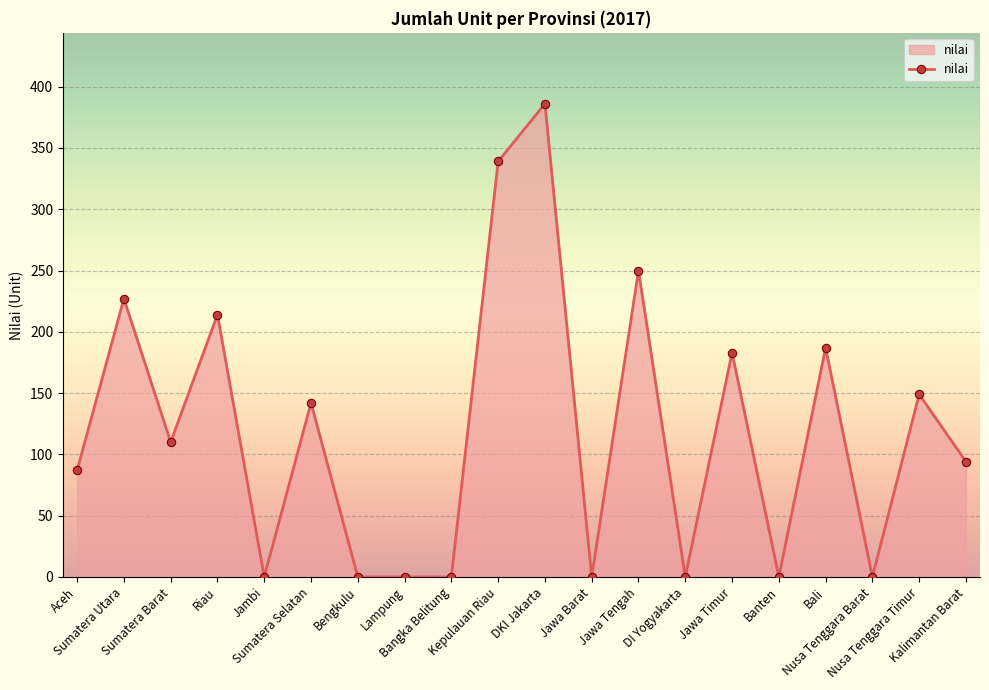

Reading left to right, what are all the values shown in this chart?

Aceh=87	Sumatera Utara=227	Sumatera Barat=110	Riau=214	Jambi=0	Sumatera Selatan=142	Bengkulu=0	Lampung=0	Bangka Belitung=0	Kepulauan Riau=339	DKI Jakarta=386	Jawa Barat=0	Jawa Tengah=250	DI Yogyakarta=0	Jawa Timur=183	Banten=0	Bali=187	Nusa Tenggara Barat=0	Nusa Tenggara Timur=149	Kalimantan Barat=94